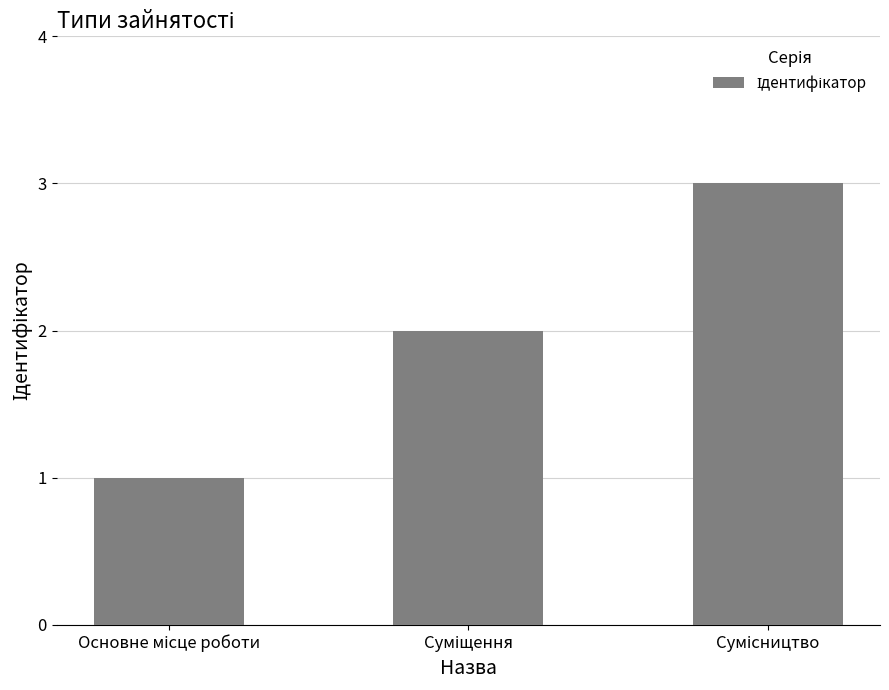

Does the chart contain stacked bars?

No